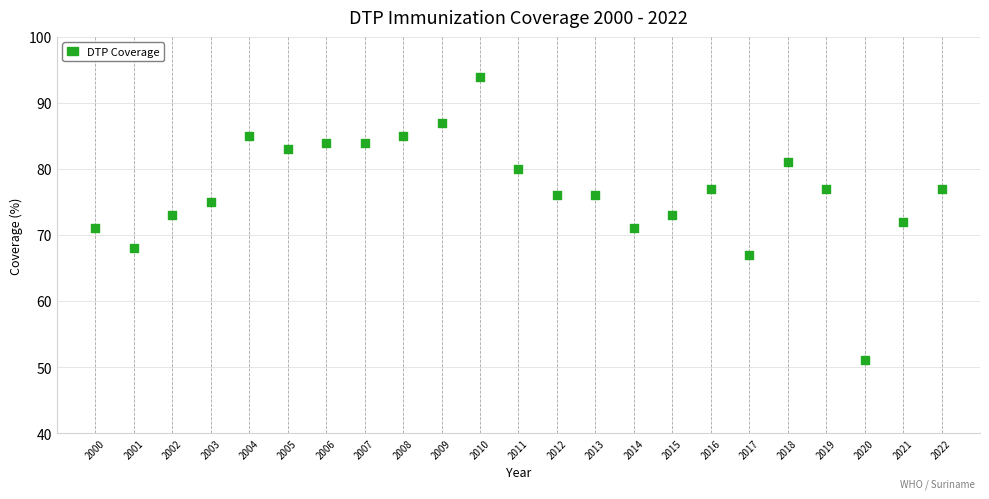

What is the range of X values (max minus min)?

22